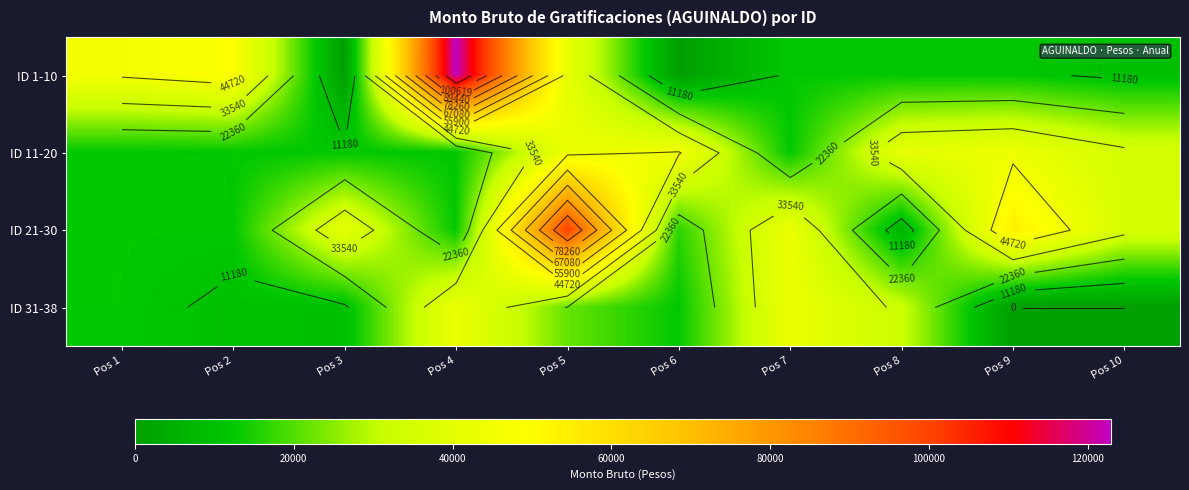

What is the lowest value of the ID 21-30 series?

5922.4